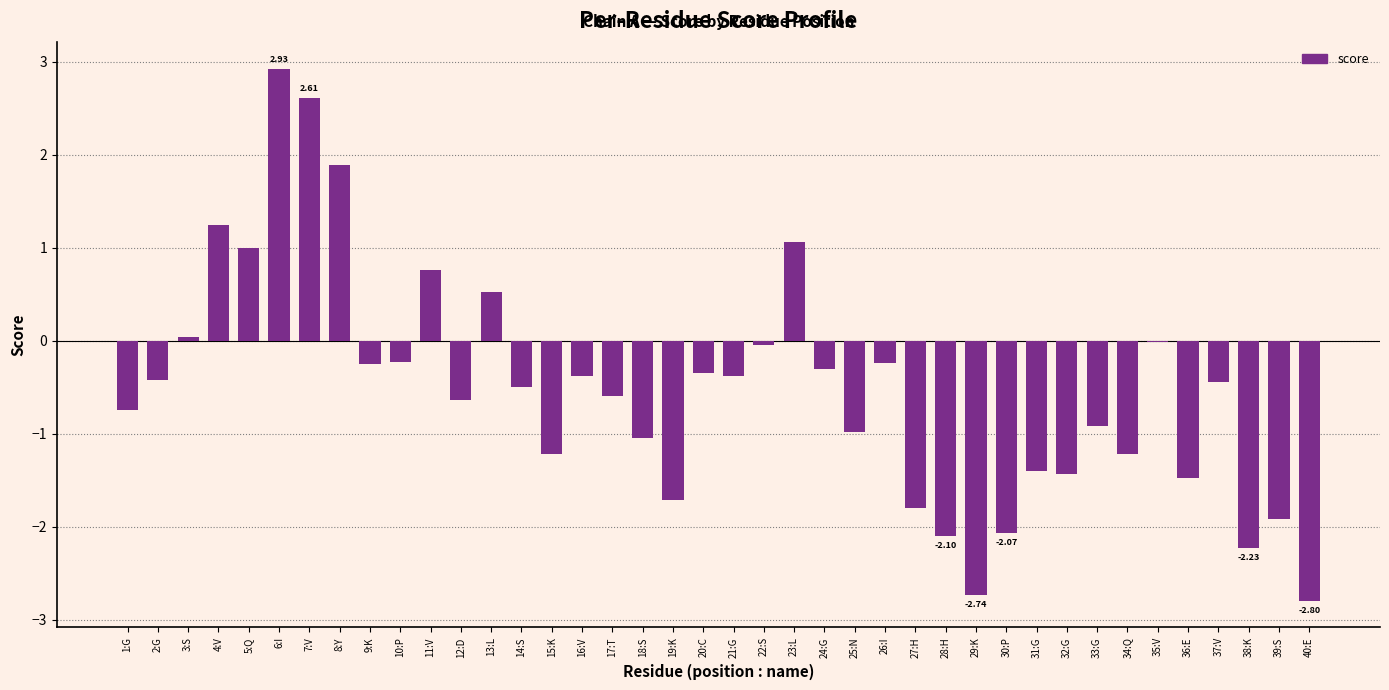

At which label does the data first exceed 0?

3:S